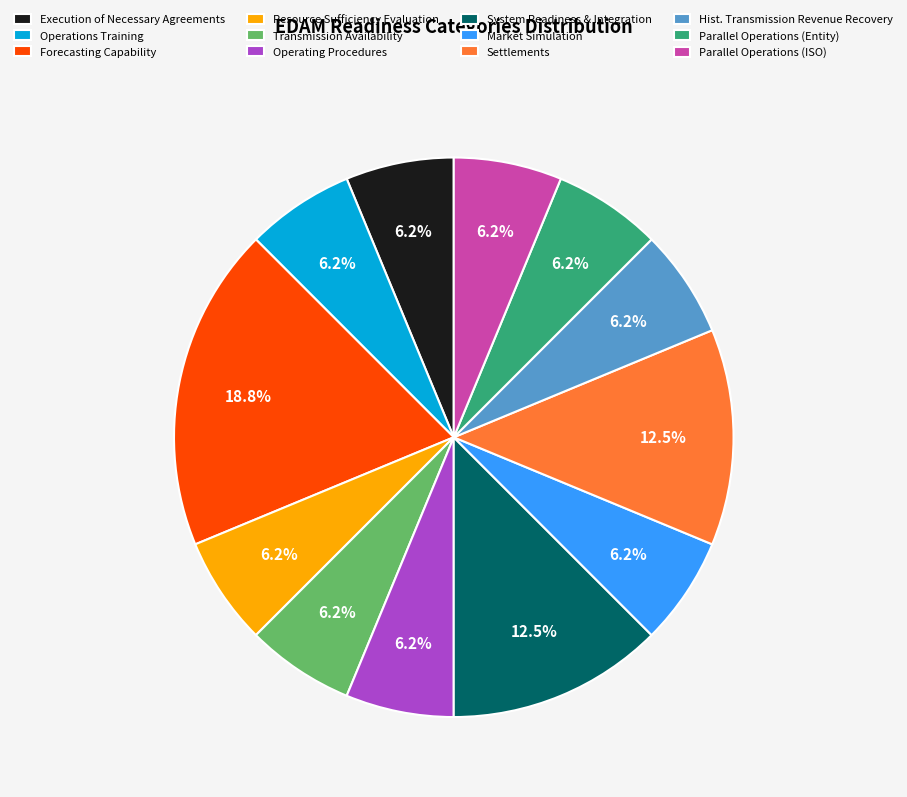

Is there any slice that represents more than half of the pie?

No